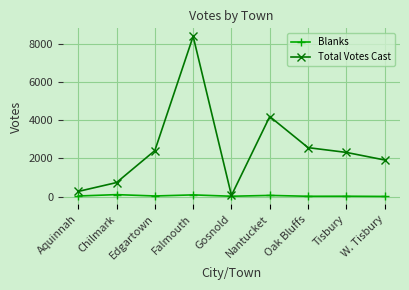

Rank the series by their maximum value, from lowest to highest.

Blanks, Total Votes Cast